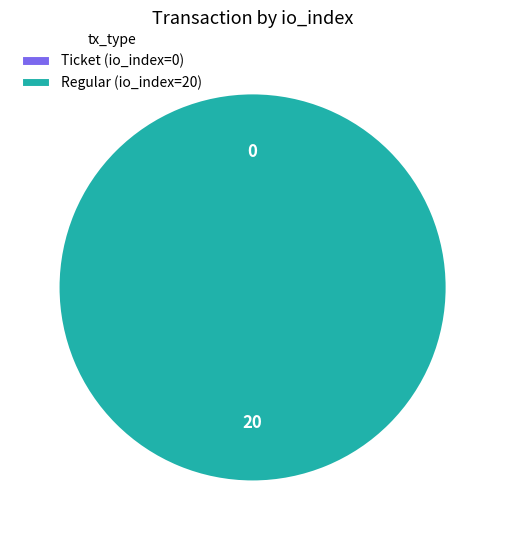

What portion of the pie excludes Ticket (io_index=0)?

100.0%